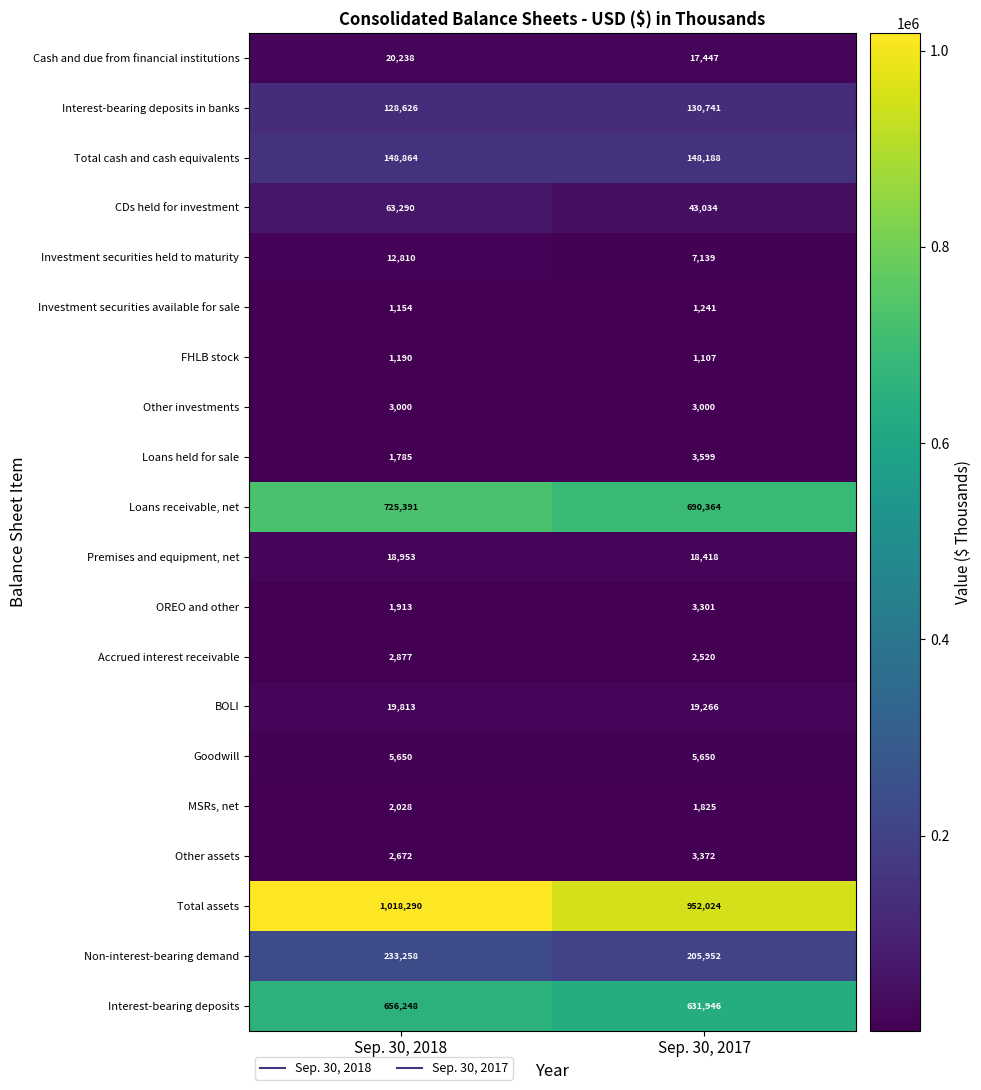

The OREO and other series shows 1352 at Sep. 30, 2017. True or false?

False